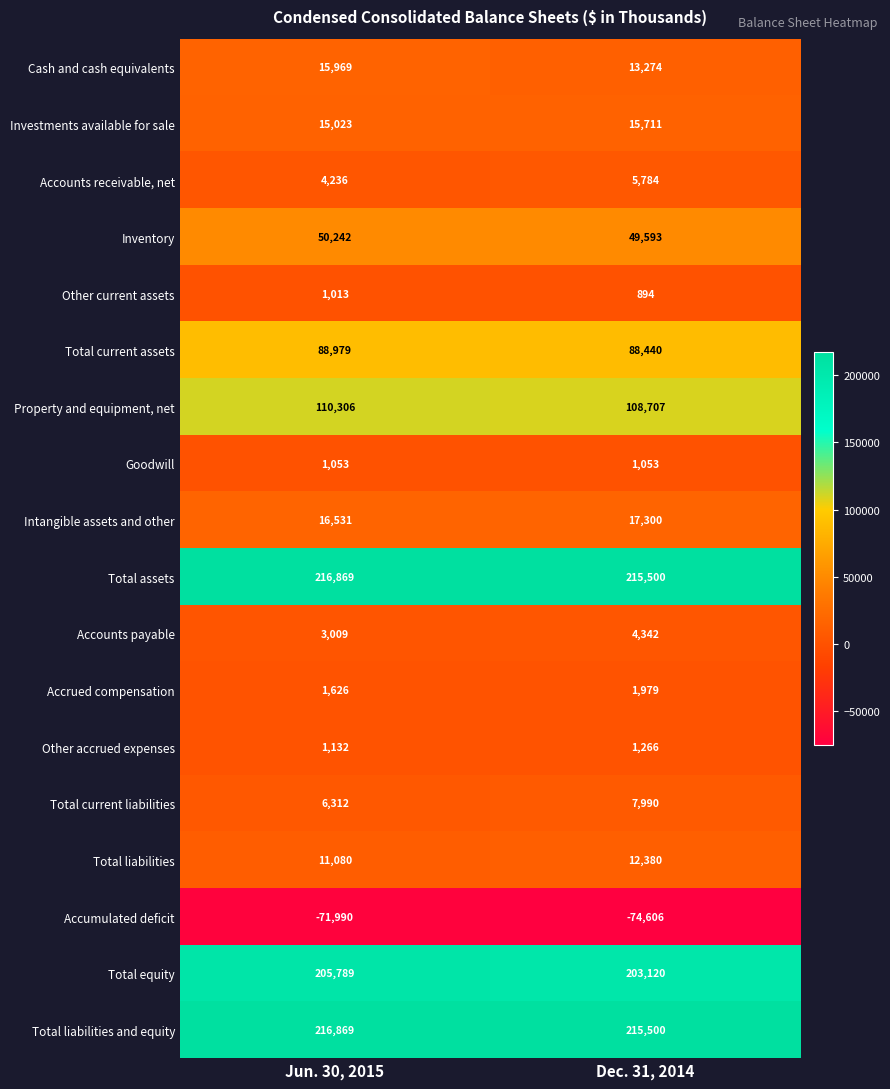

What is the difference between the Property and equipment, net values at Jun. 30, 2015 and Dec. 31, 2014?

1599